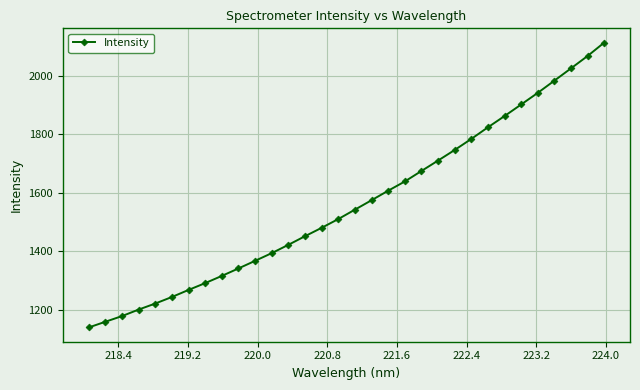

What is the sum of all values?

49980.6